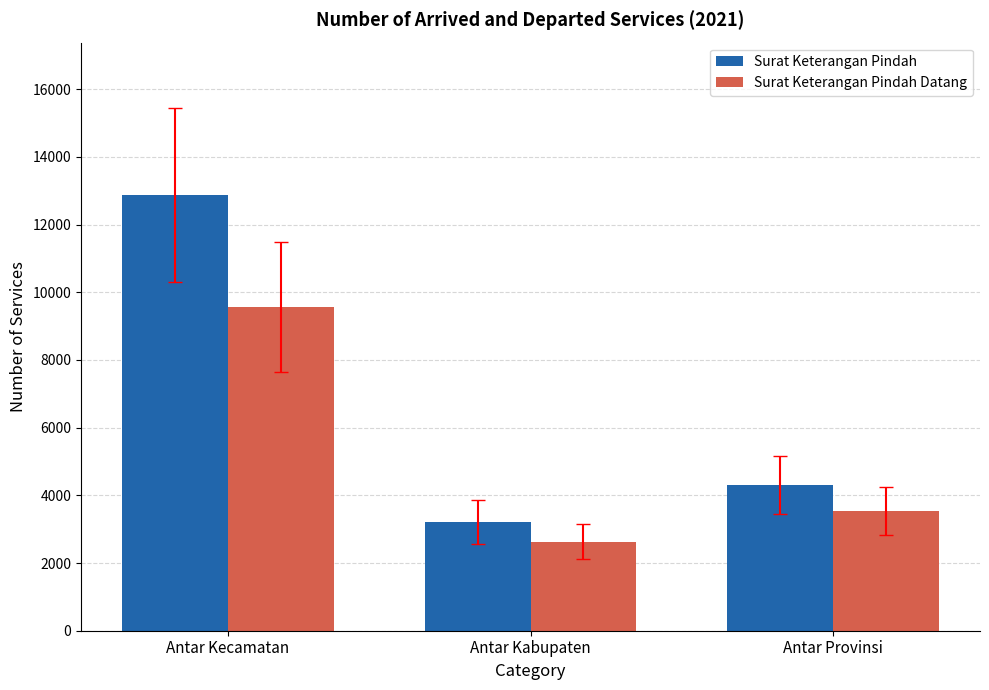

How many values in the Surat Keterangan Pindah series are below 4309?

1